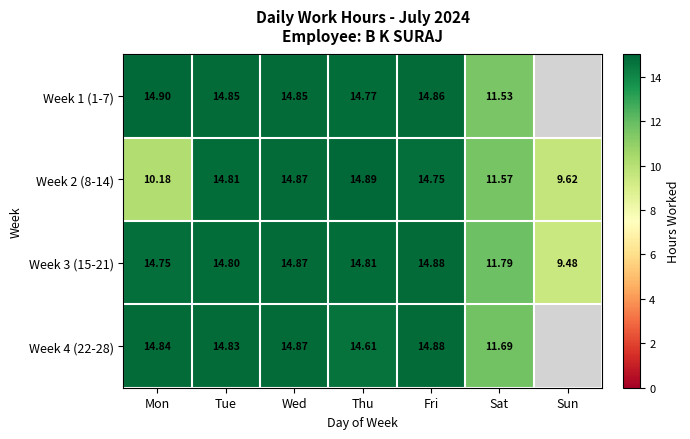

What is the difference between the highest and lowest values at Fri?

0.1